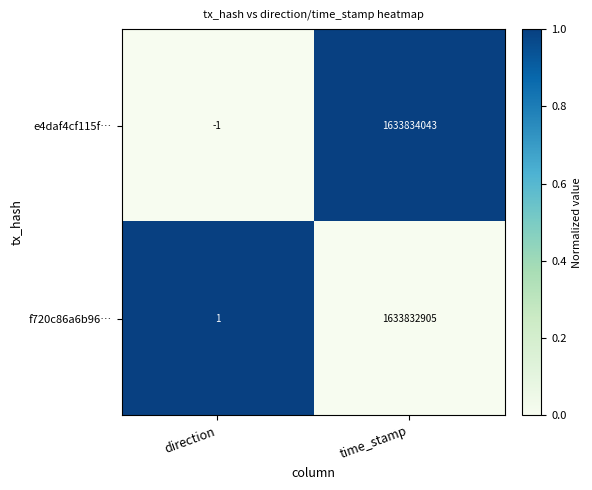

Which series changed the most between direction and time_stamp?

e4daf4cf115f…